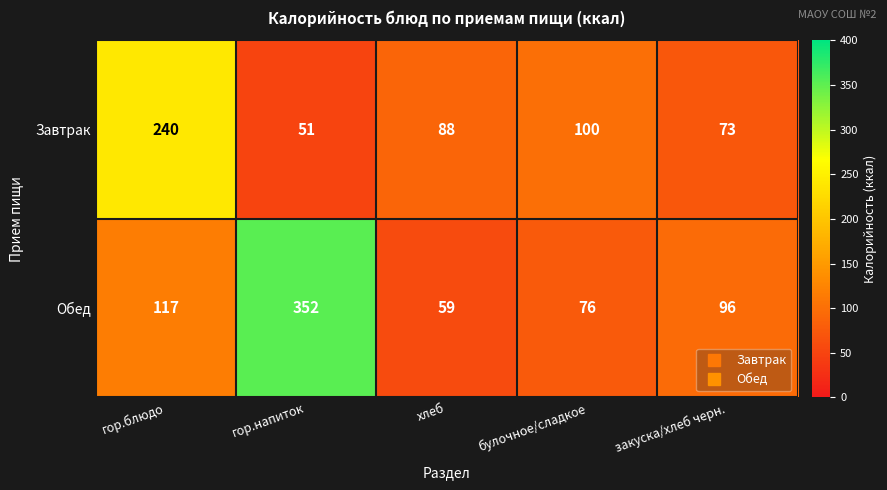

What is the spread (max minus min) of values at закуска/хлеб черн.?

23